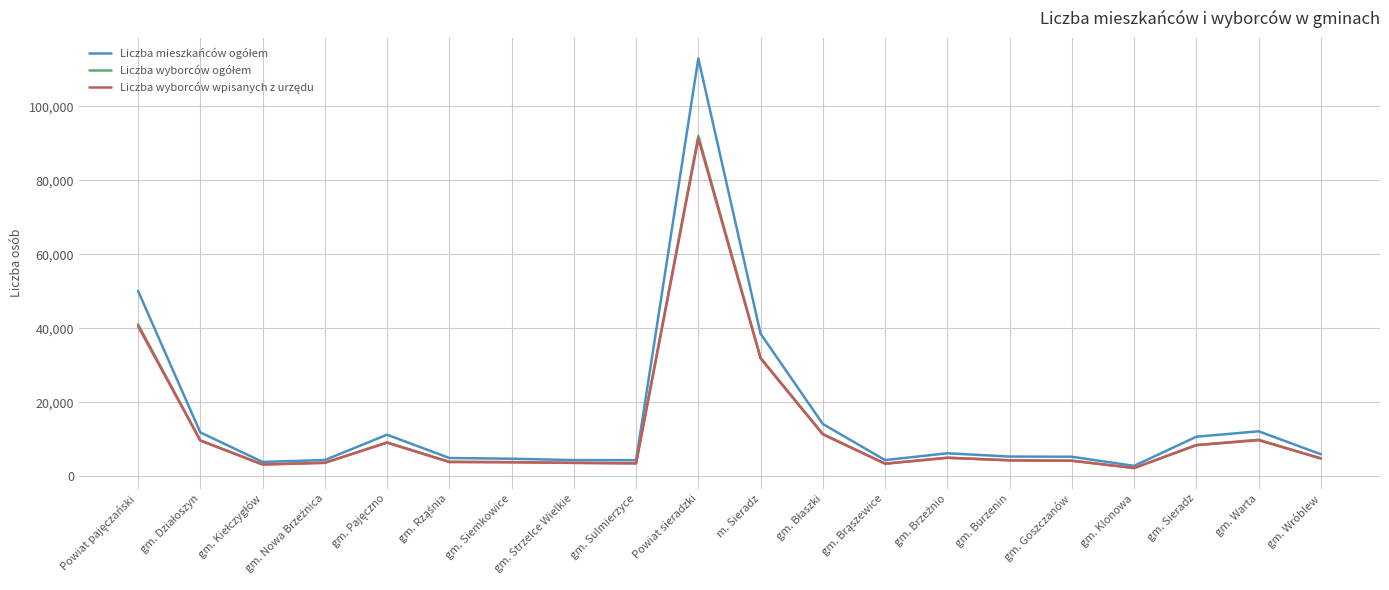

What is the difference between the highest and lowest values at Powiat sieradzki?

21644